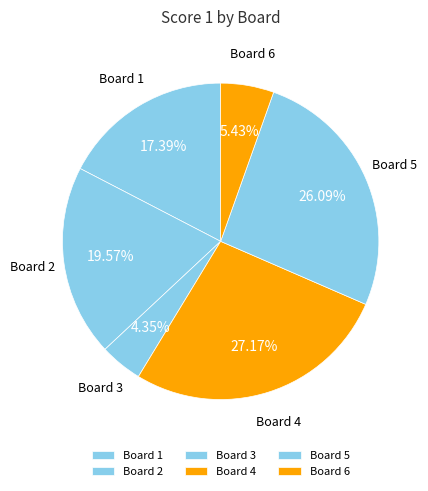

Is there any slice that represents more than half of the pie?

No